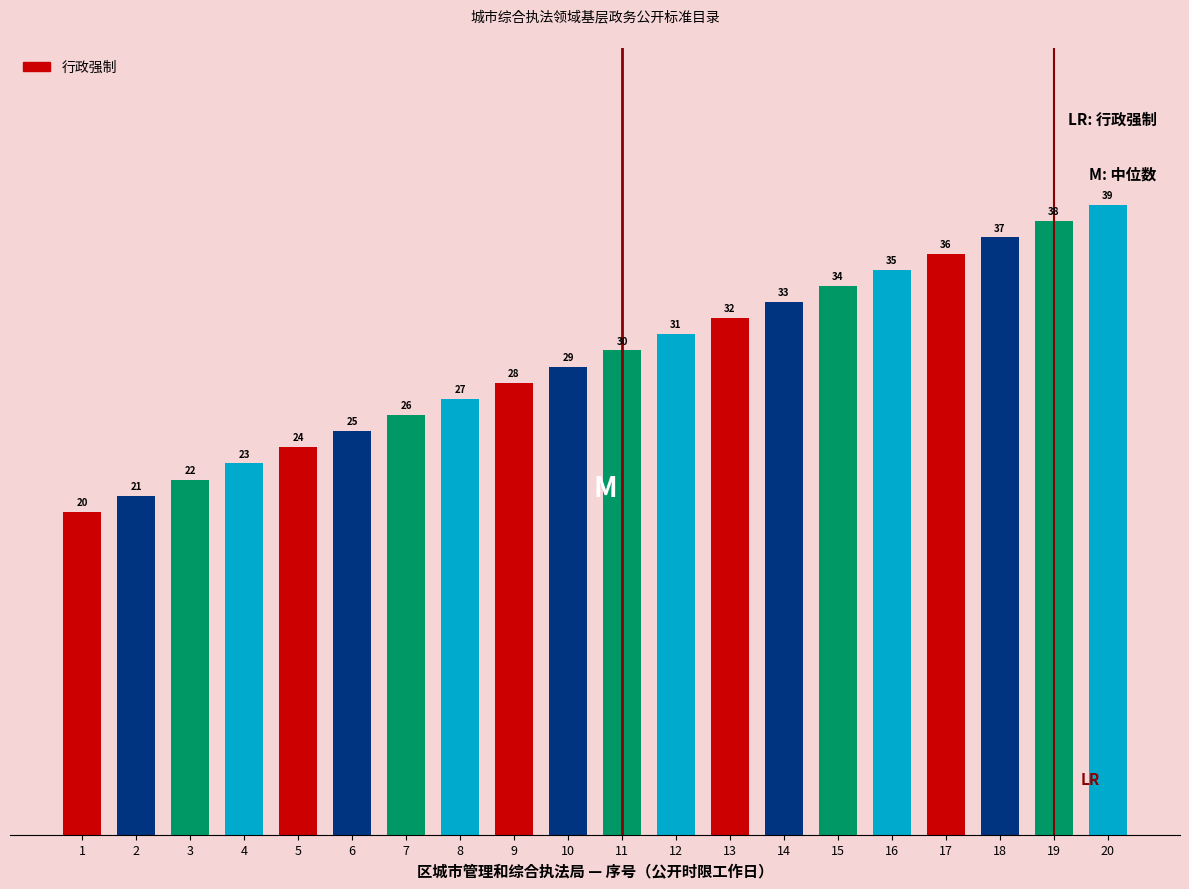

The chart shows a value of 21 at 2. True or false?

True